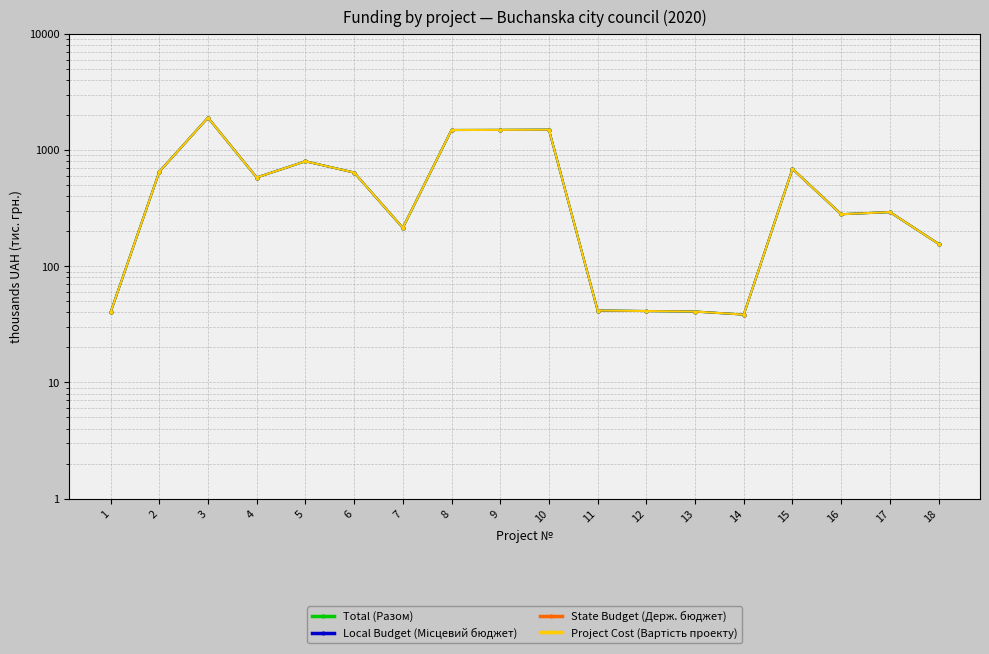

Reading left to right, transcribe all the data shown in this chart.

Total (Разом): 1=40.0	2=650.0	3=1900.0	4=580.0	5=800.0	6=640.0	7=213.9	8=1487.0	9=1490.0	10=1496.0	11=41.5	12=41.1	13=40.7	14=38.3	15=687.4	16=280.1	17=292.2	18=155.7
Local Budget (Місцевий бюджет): 1=40.0	2=650.0	3=1900.0	4=580.0	5=800.0	6=640.0	7=213.9	8=1487.0	9=1490.0	10=1496.0	11=41.5	12=41.1	13=40.7	14=38.3	15=687.4	16=280.1	17=292.2	18=155.7
State Budget (Держ. бюджет): 1=0.0	2=0.0	3=0.0	4=0.0	5=0.0	6=0.0	7=0.0	8=0.0	9=0.0	10=0.0	11=0.0	12=0.0	13=0.0	14=0.0	15=0.0	16=0.0	17=0.0	18=0.0
Project Cost (Вартість проекту): 1=40.0	2=650.0	3=1900.0	4=580.0	5=800.0	6=640.0	7=213.9	8=1487.0	9=1490.0	10=1496.0	11=41.5	12=41.1	13=40.7	14=38.3	15=687.4	16=280.1	17=292.2	18=155.7